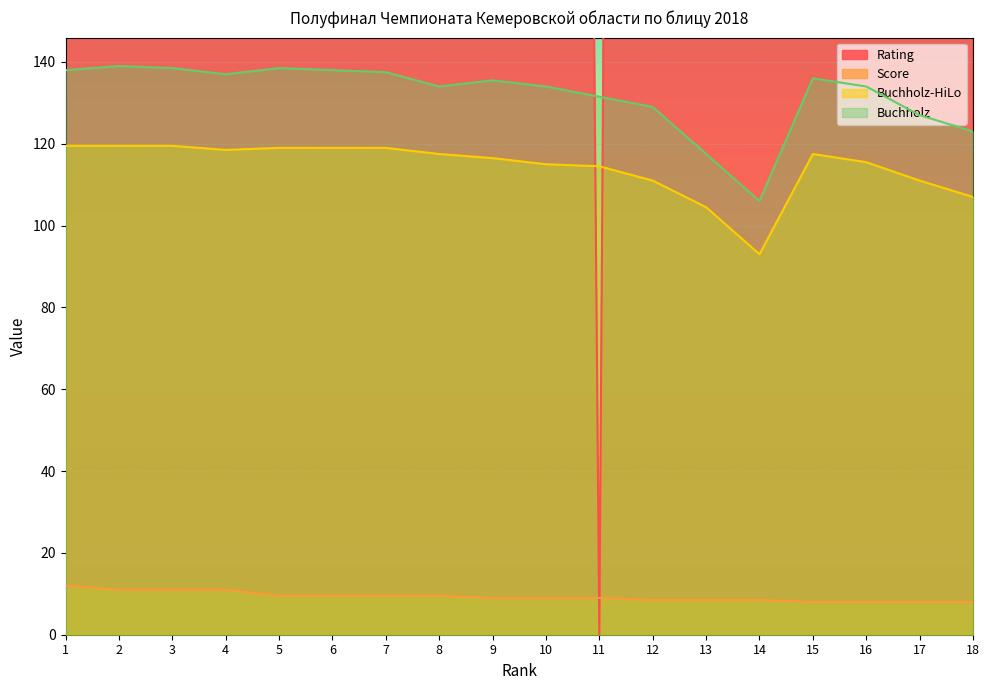

Is it true that Buchholz-HiLo equals 107.0 at 18?

True